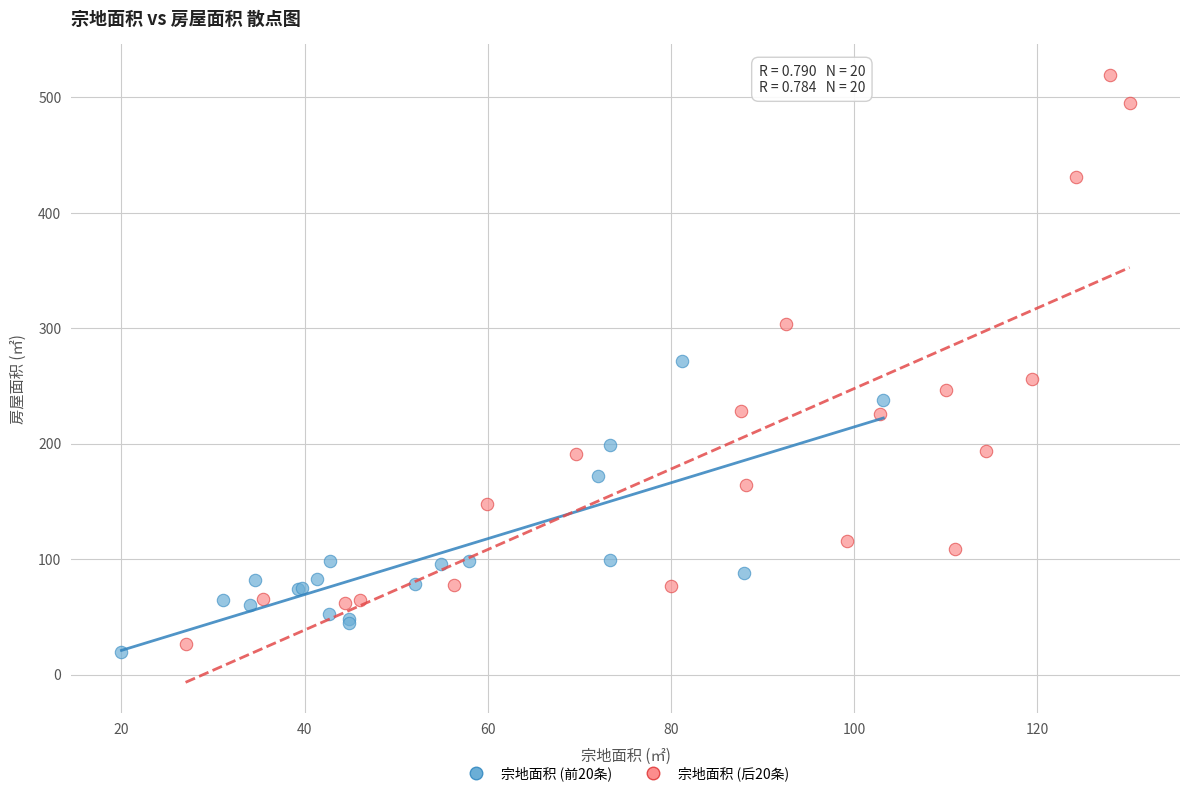

Which series reaches the minimum Y coordinate?

宗地面积 (前20条)